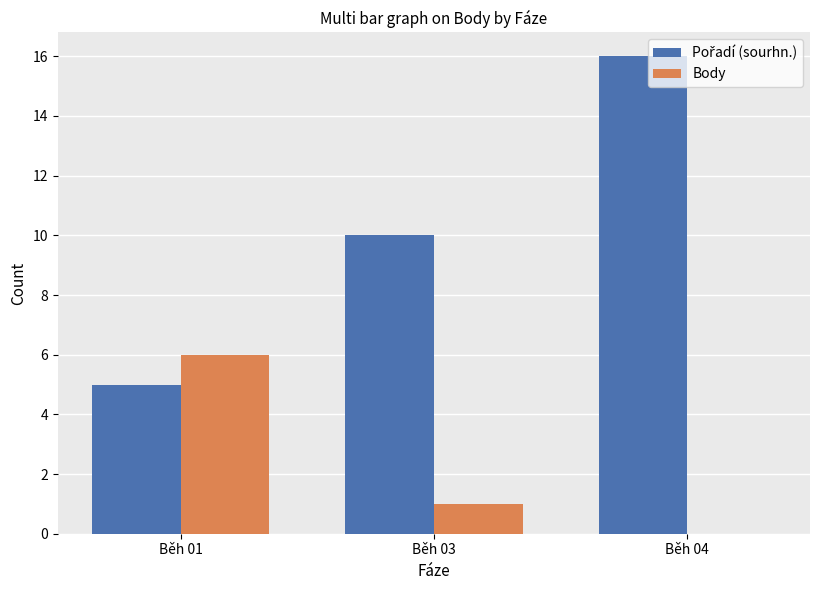

Where is Body nearest to the value 3?

Běh 03